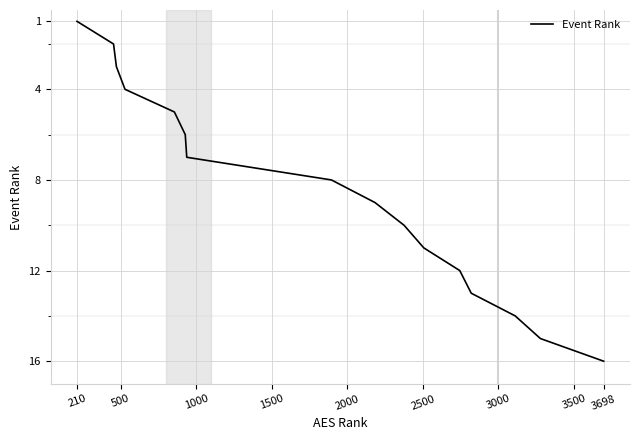

What is the maximum value shown in the chart?

16